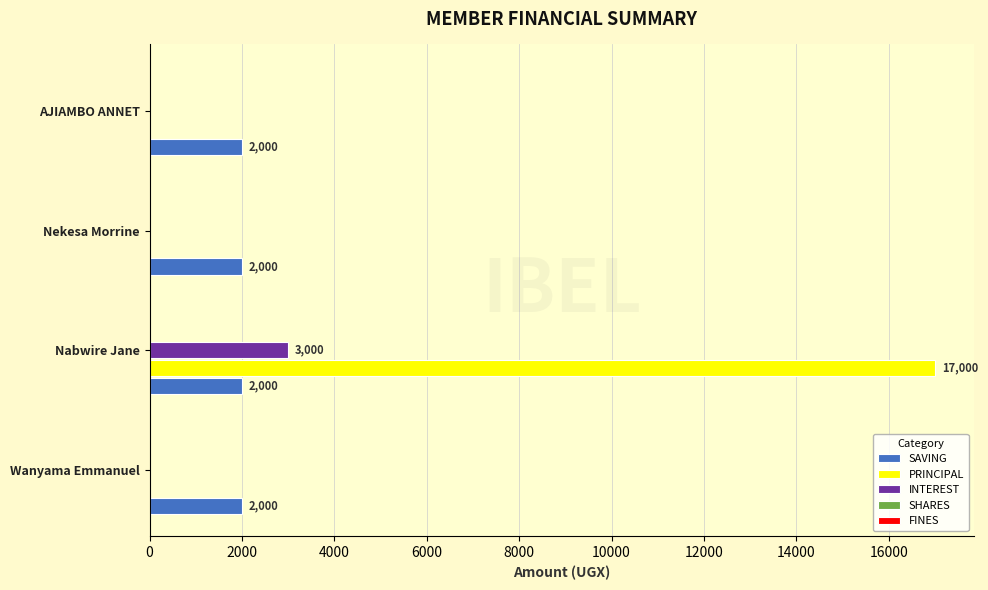

Is the value of INTEREST at Nabwire Jane greater than the value of SAVING at AJIAMBO ANNET?

Yes